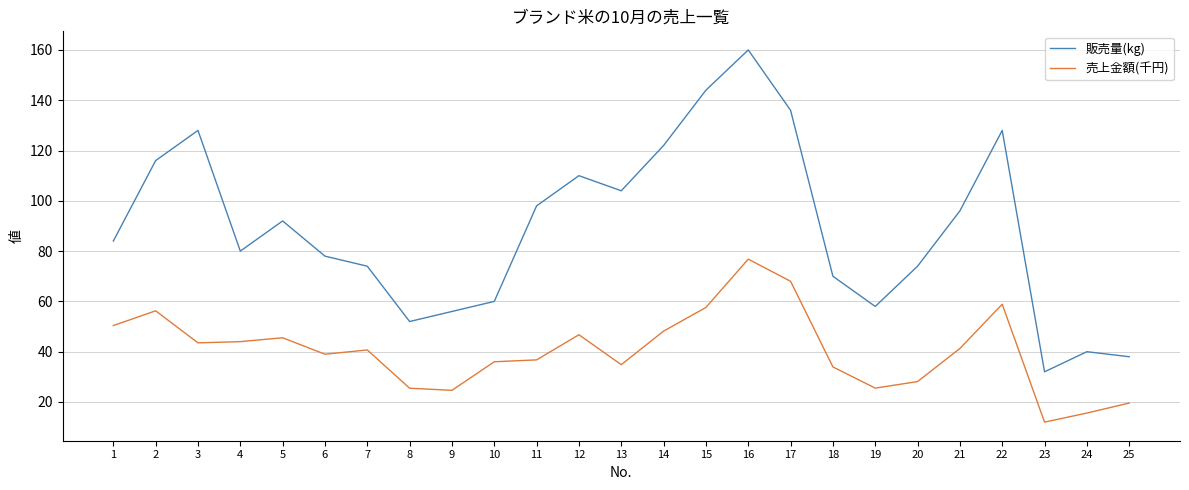

True or false: 売上金額(千円) has more than 0 interior local peaks.

True